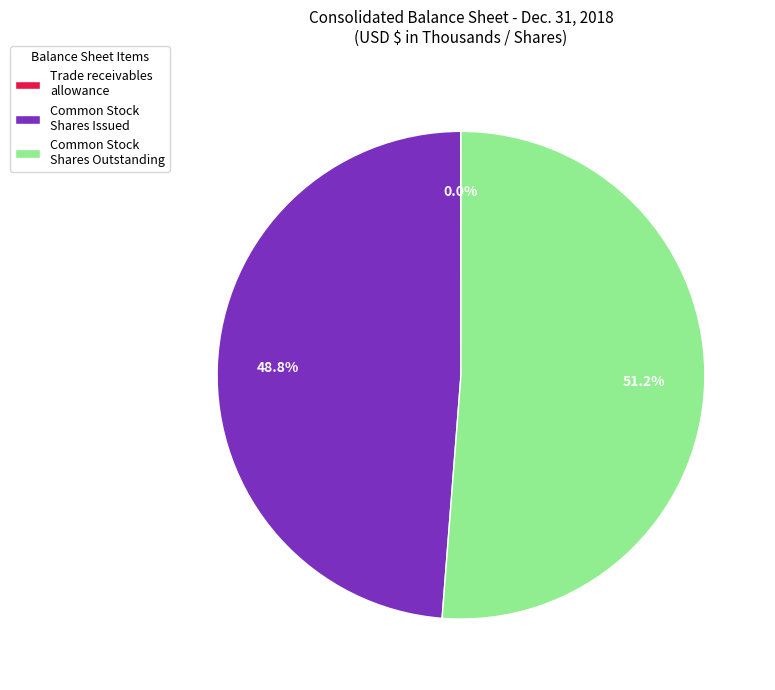

What is the majority slice?

Common Stock Shares Outstanding